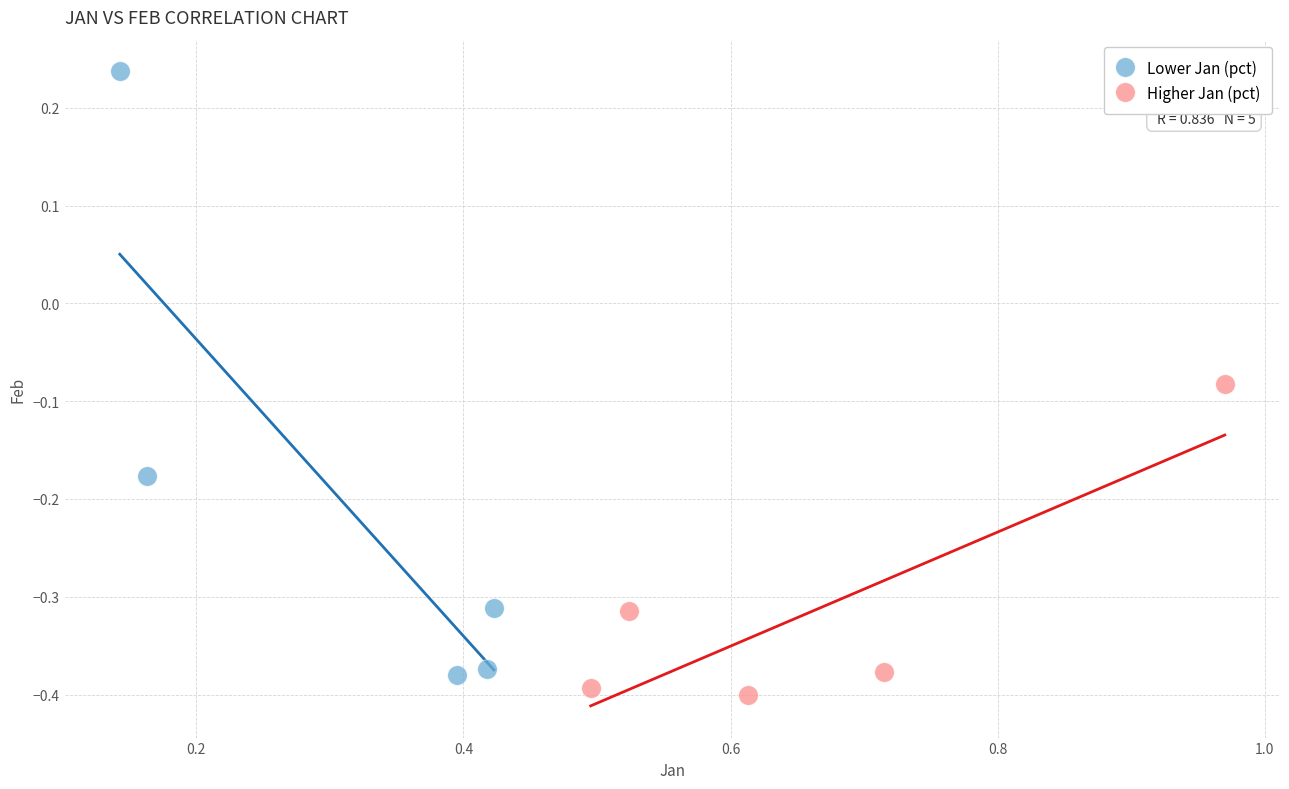

Which series has the largest Y range (max minus min)?

Lower Jan (pct)